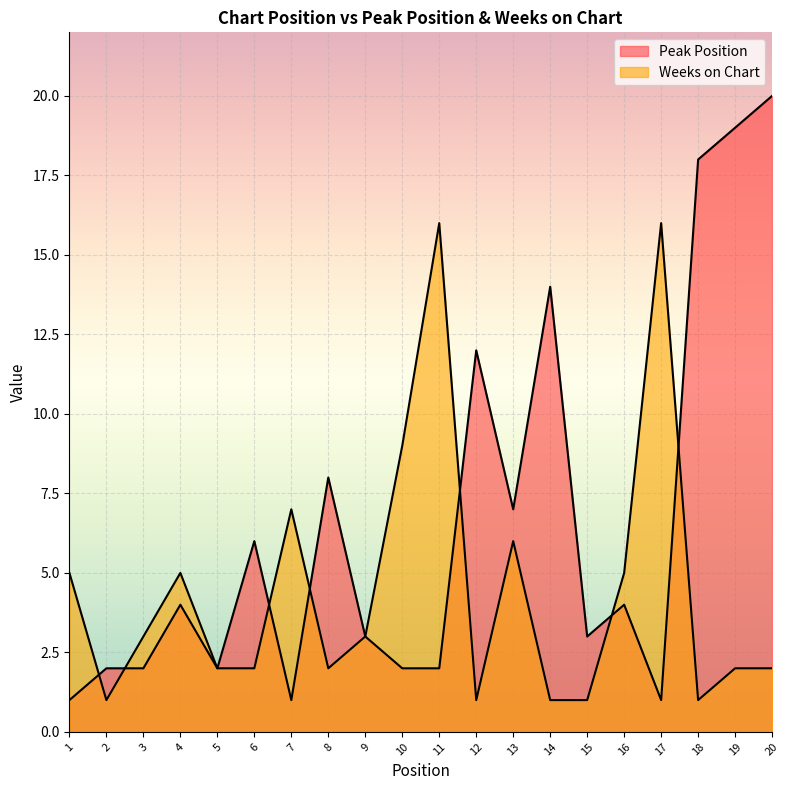

At which category is the sum across all series the highest?

20